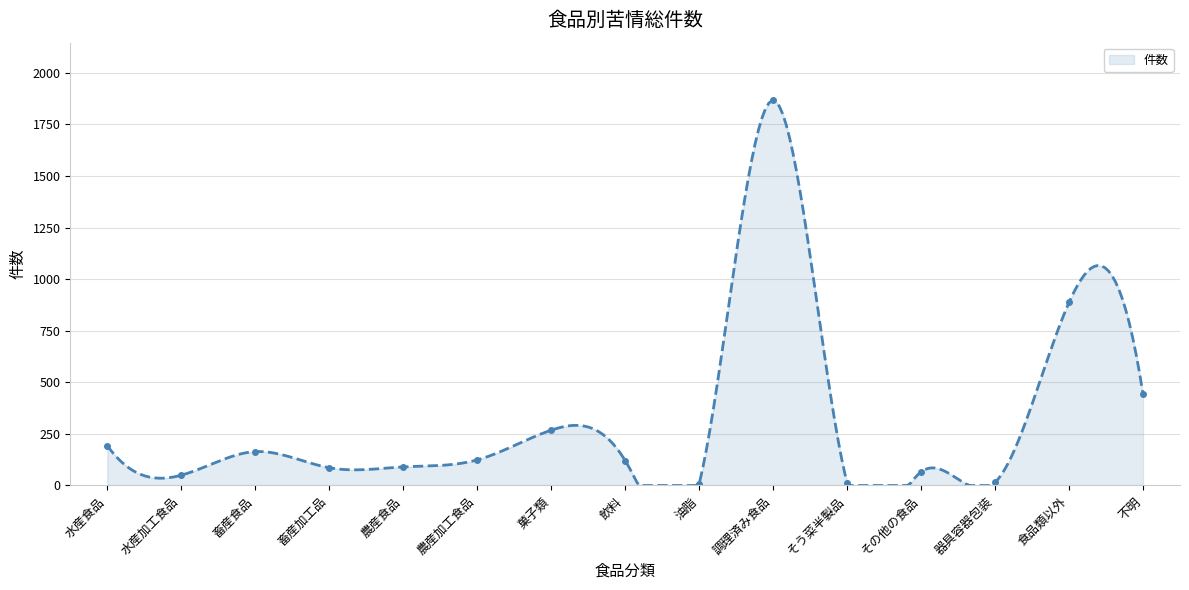

At which label does the data first exceed 121?

水産食品